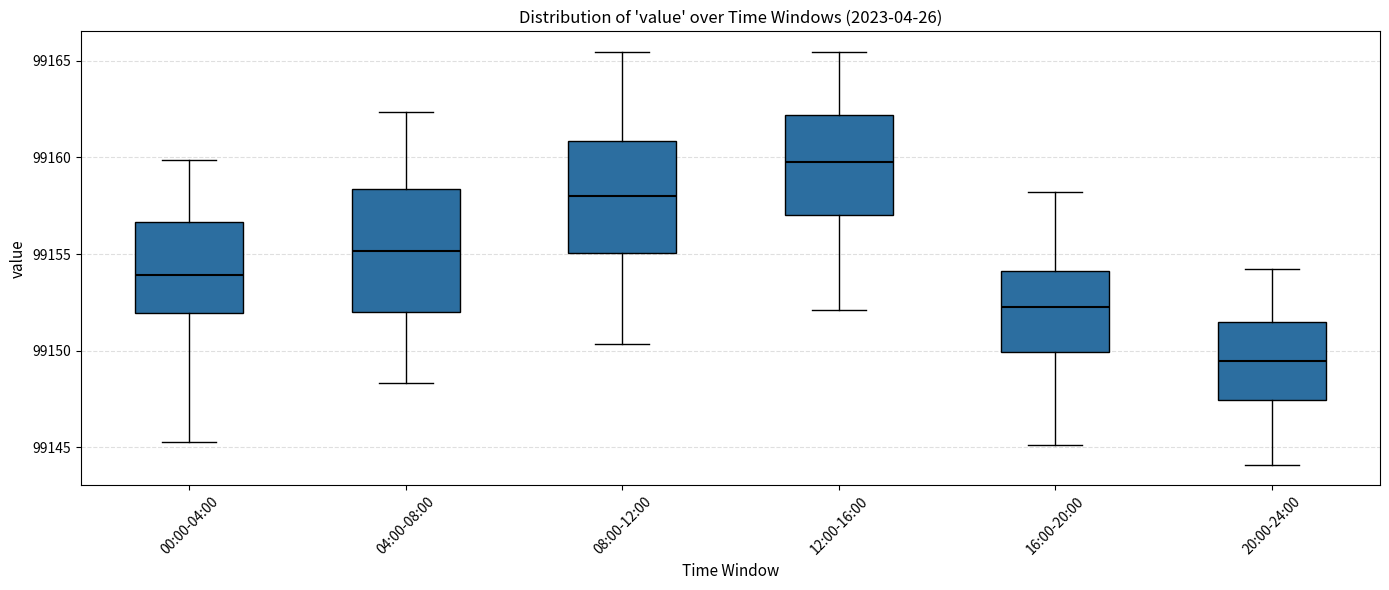

Reading left to right, read every box against the y-axis: the position of its median line, the range the box covers, and the ends of its whiskers. The values are not printed on the chart, so give them approximately, as read against the axis.

00:00-04:00: median 99154.0, box 99152.0 to 99156.5, whiskers 99145.5 to 99160.0
04:00-08:00: median 99155.0, box 99152.0 to 99158.5, whiskers 99148.5 to 99162.5
08:00-12:00: median 99158.0, box 99155.0 to 99161.0, whiskers 99150.5 to 99165.5
12:00-16:00: median 99160.0, box 99157.0 to 99162.0, whiskers 99152.0 to 99165.5
16:00-20:00: median 99152.5, box 99150.0 to 99154.0, whiskers 99145.0 to 99158.0
20:00-24:00: median 99149.5, box 99147.5 to 99151.5, whiskers 99144.0 to 99154.0